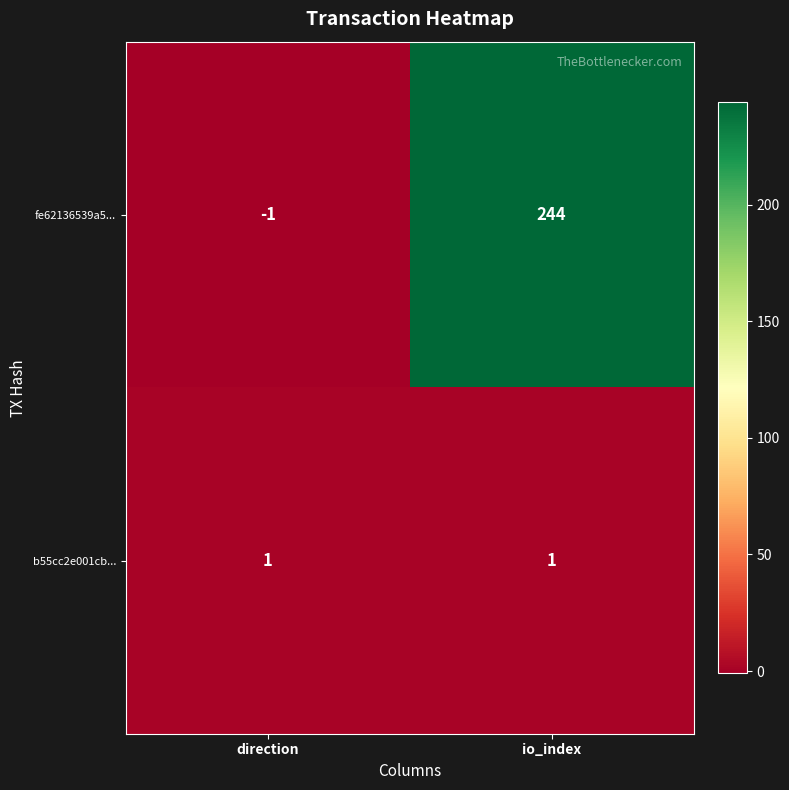

What is the difference between the fe62136539a5... values at direction and io_index?

245